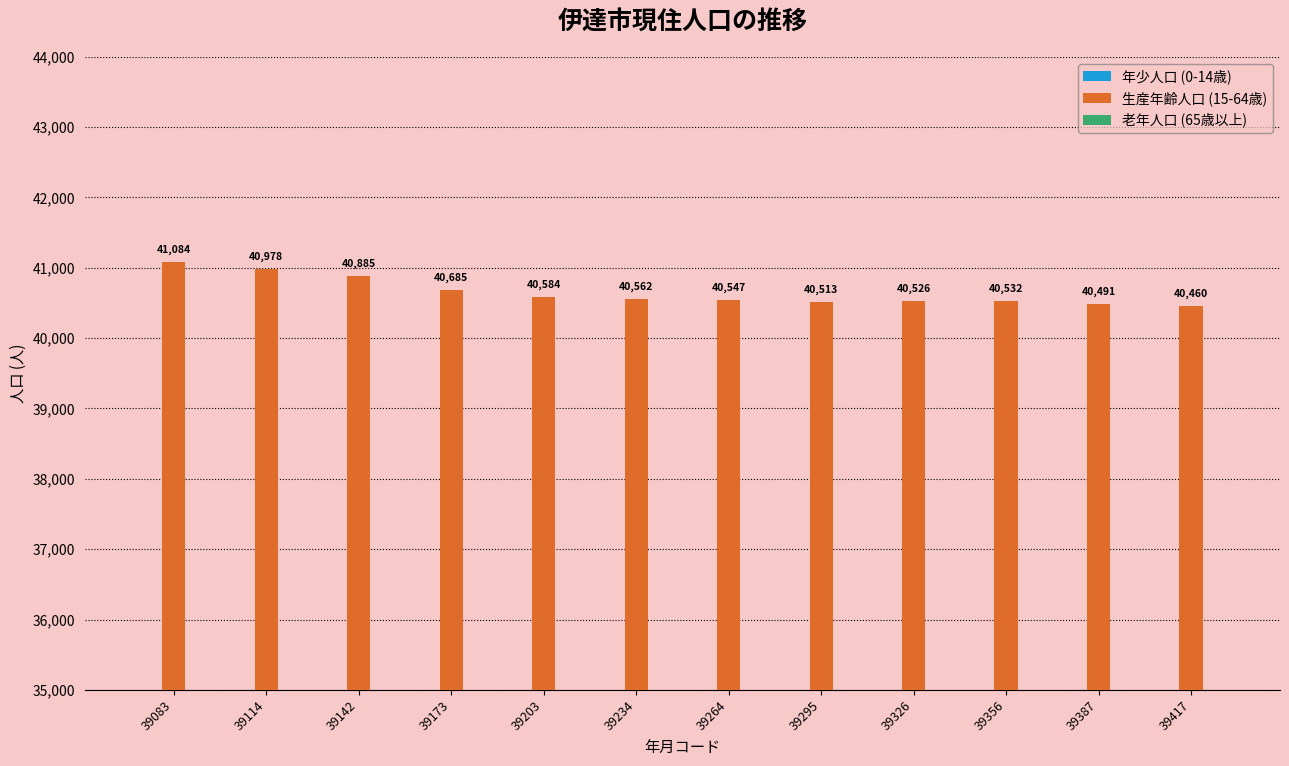

Which has a higher value, 39387 or 39326?

39326